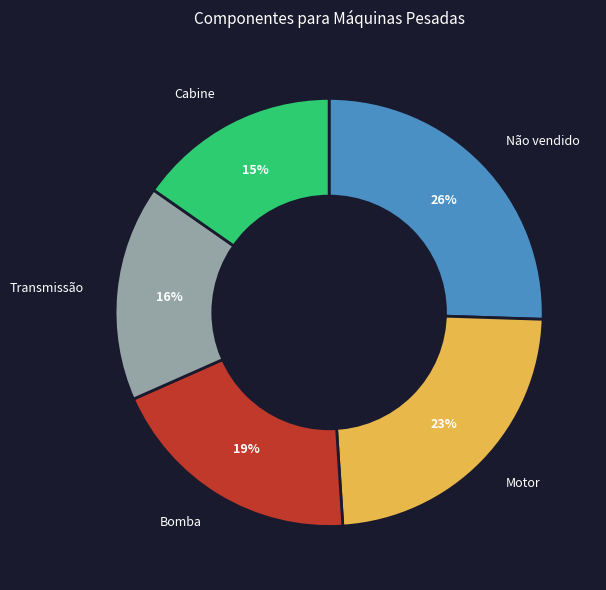

Which slice is the smallest?

Cabine